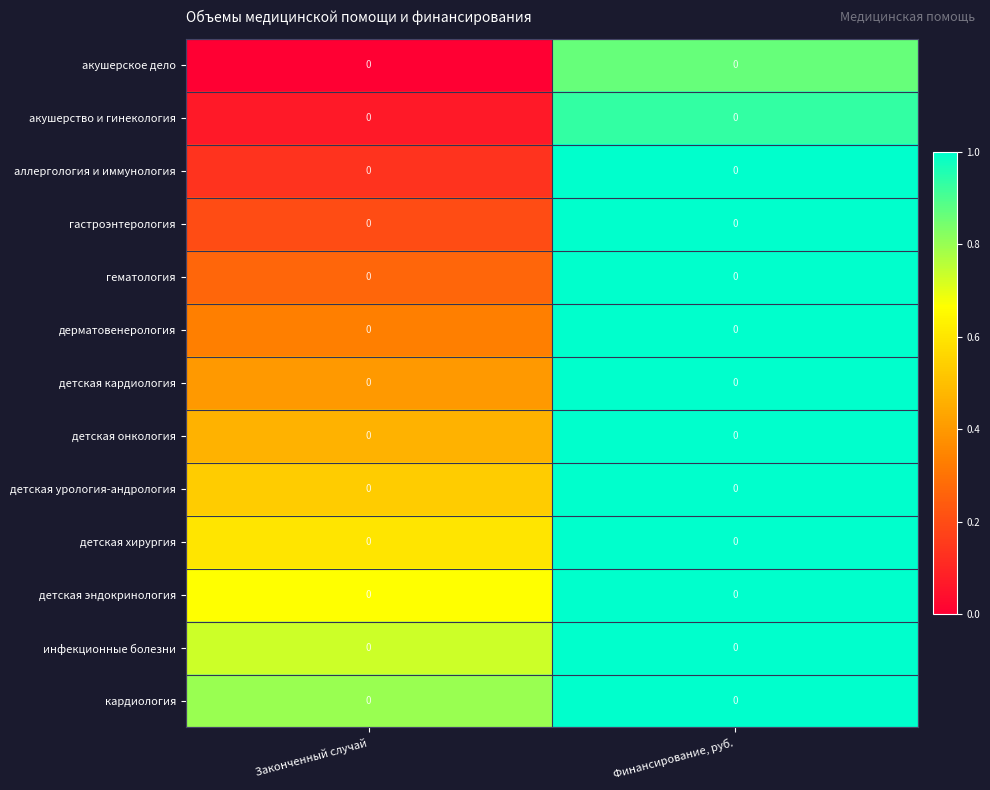

List the labels in order of акушерское дело value, smallest first.

Законченный случай, Финансирование, руб.